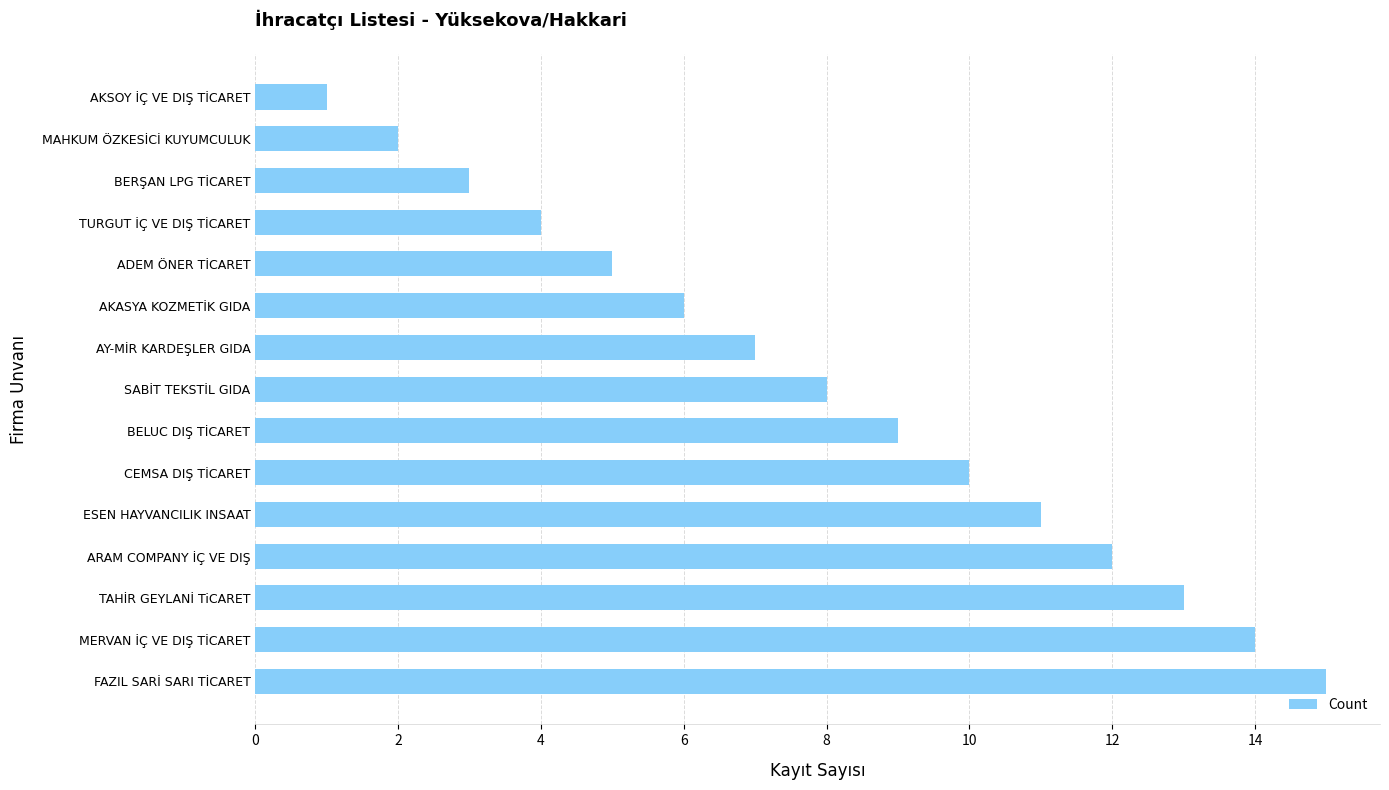

Reading bottom to top, what are all the values shown in this chart?

FAZIL SARİ SARI TİCARET=15	MERVAN İÇ VE DIŞ TİCARET=14	TAHİR GEYLANİ TiCARET=13	ARAM COMPANY İÇ VE DIŞ=12	ESEN HAYVANCILIK INSAAT=11	CEMSA DIŞ TİCARET=10	BELUC DIŞ TİCARET=9	SABİT TEKSTİL GIDA=8	AY-MİR KARDEŞLER GIDA=7	AKASYA KOZMETİK GIDA=6	ADEM ÖNER TİCARET=5	TURGUT İÇ VE DIŞ TİCARET=4	BERŞAN LPG TİCARET=3	MAHKUM ÖZKESİCİ KUYUMCULUK=2	AKSOY İÇ VE DIŞ TİCARET=1